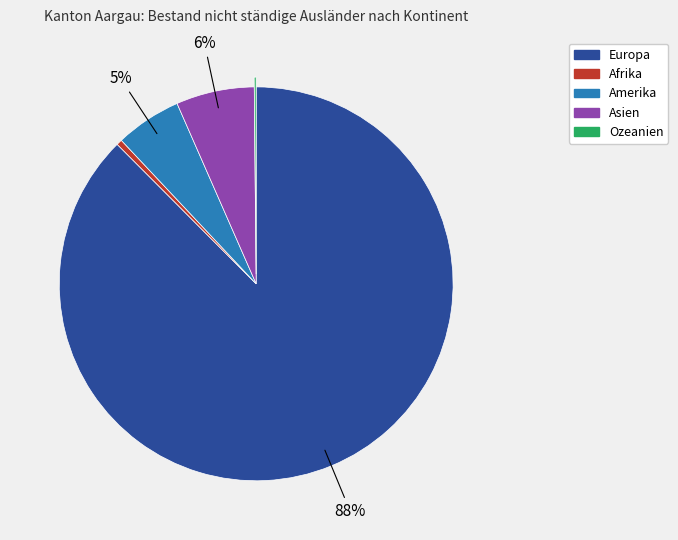

Is the sum of Afrika and Europa greater than half?

Yes